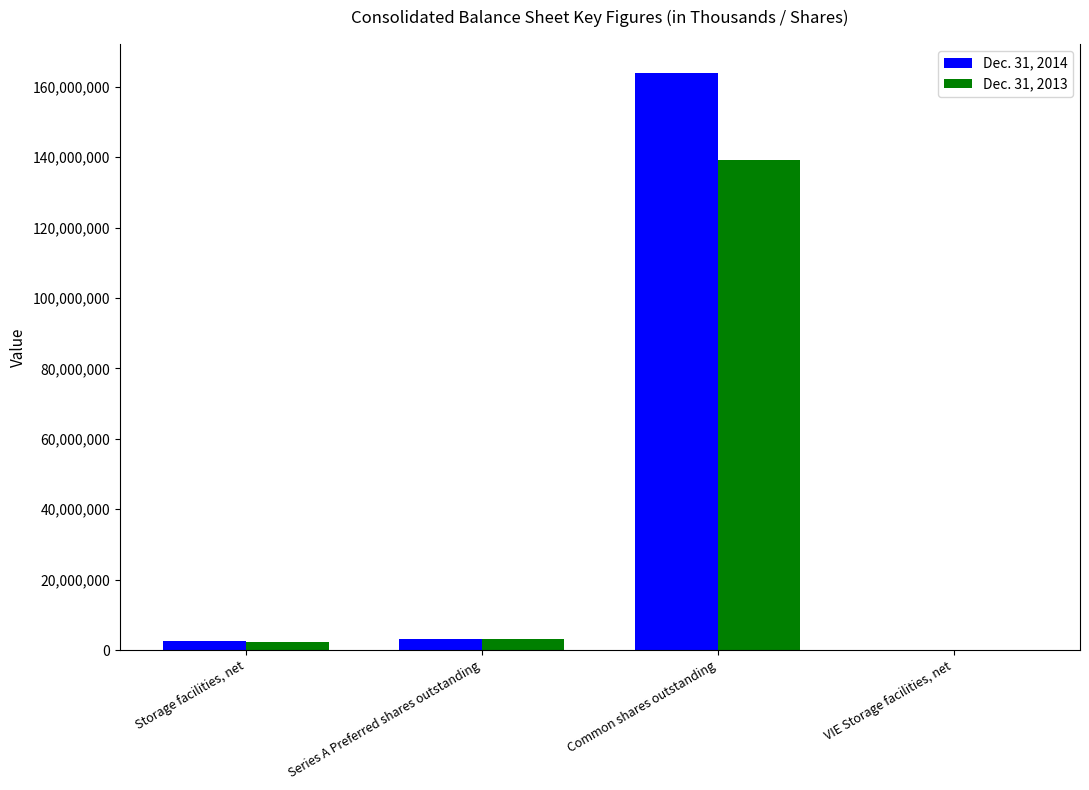

What is the total value across all series at Common shares outstanding?

303285041